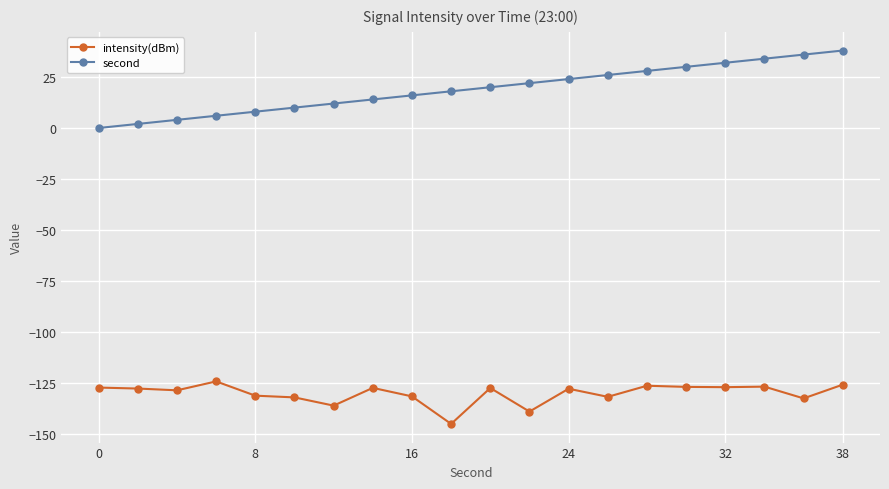

True or false: second and intensity(dBm) intersect in this chart.

False